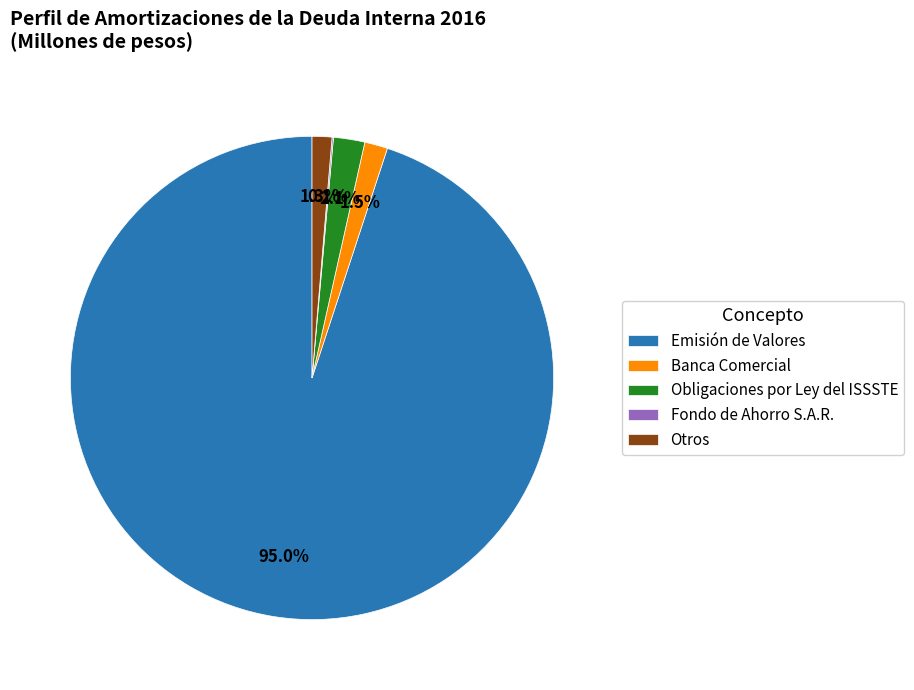

What is the largest slice in the pie chart?

Emisión de Valores